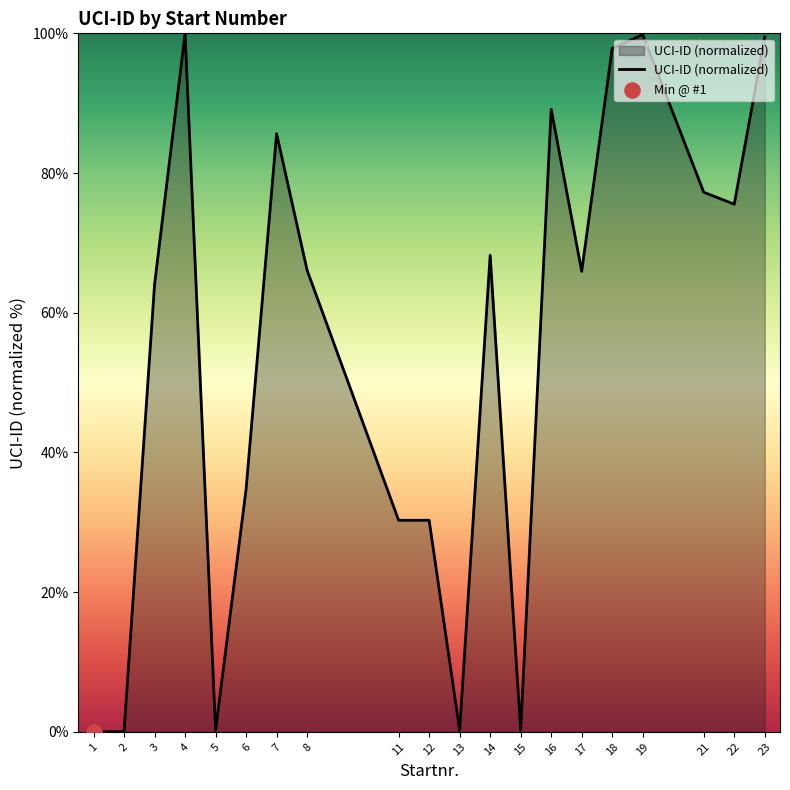

What is the change in value from 6 to 23?

+64.7